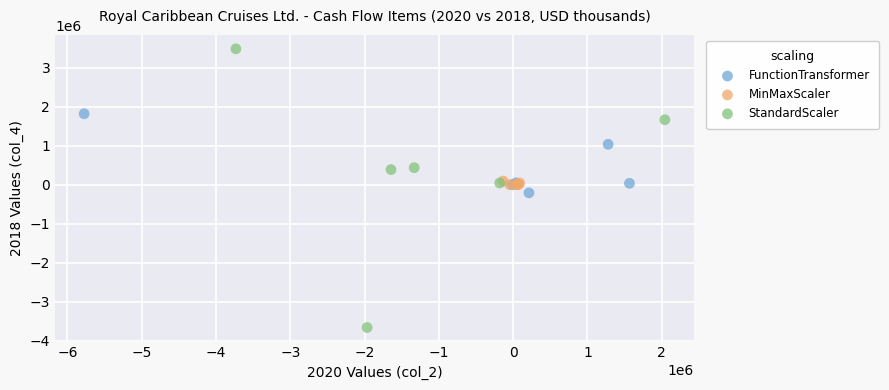

Which series reaches the maximum Y coordinate?

StandardScaler